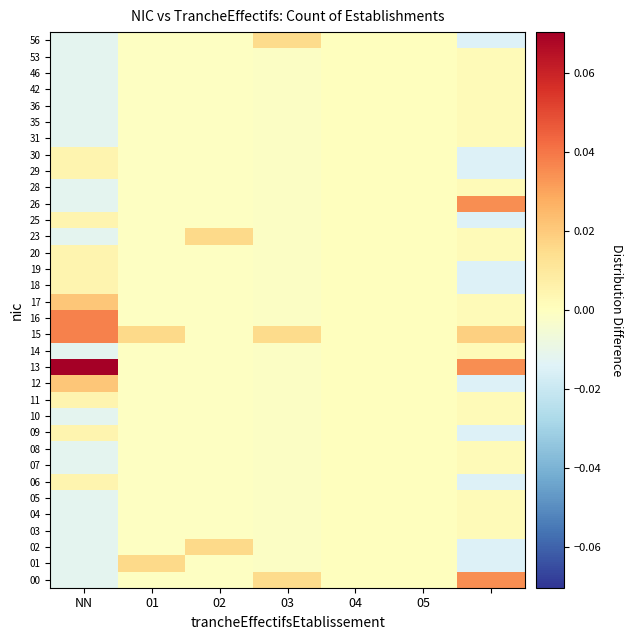

Reading left to right, extract all data points from this chart.

00: -0.0	-0.0	-0.0	0.0	0.0	0.0	0.0
01: -0.0	0.0	-0.0	-0.0	0.0	0.0	-0.0
02: -0.0	-0.0	0.0	-0.0	0.0	0.0	-0.0
03: -0.0	-0.0	-0.0	-0.0	0.0	0.0	0.0
04: -0.0	-0.0	-0.0	-0.0	0.0	0.0	0.0
05: -0.0	-0.0	-0.0	-0.0	0.0	0.0	0.0
06: 0.0	-0.0	-0.0	-0.0	0.0	0.0	-0.0
07: -0.0	-0.0	-0.0	-0.0	0.0	0.0	0.0
08: -0.0	-0.0	-0.0	-0.0	0.0	0.0	0.0
09: 0.0	-0.0	-0.0	-0.0	0.0	0.0	-0.0
10: -0.0	-0.0	-0.0	-0.0	0.0	0.0	0.0
11: 0.0	-0.0	-0.0	-0.0	0.0	0.0	0.0
12: 0.0	-0.0	-0.0	-0.0	0.0	0.0	-0.0
13: 0.1	-0.0	-0.0	-0.0	0.0	0.0	0.0
14: -0.0	-0.0	-0.0	-0.0	0.0	0.0	0.0
15: 0.0	0.0	-0.0	0.0	0.0	0.0	0.0
16: 0.0	-0.0	-0.0	-0.0	0.0	0.0	0.0
17: 0.0	-0.0	-0.0	-0.0	0.0	0.0	0.0
18: 0.0	-0.0	-0.0	-0.0	0.0	0.0	-0.0
19: 0.0	-0.0	-0.0	-0.0	0.0	0.0	-0.0
20: 0.0	-0.0	-0.0	-0.0	0.0	0.0	0.0
23: -0.0	-0.0	0.0	-0.0	0.0	0.0	0.0
25: 0.0	-0.0	-0.0	-0.0	0.0	0.0	-0.0
26: -0.0	-0.0	-0.0	-0.0	0.0	0.0	0.0
28: -0.0	-0.0	-0.0	-0.0	0.0	0.0	0.0
29: 0.0	-0.0	-0.0	-0.0	0.0	0.0	-0.0
30: 0.0	-0.0	-0.0	-0.0	0.0	0.0	-0.0
31: -0.0	-0.0	-0.0	-0.0	0.0	0.0	0.0
35: -0.0	-0.0	-0.0	-0.0	0.0	0.0	0.0
36: -0.0	-0.0	-0.0	-0.0	0.0	0.0	0.0
42: -0.0	-0.0	-0.0	-0.0	0.0	0.0	0.0
46: -0.0	-0.0	-0.0	-0.0	0.0	0.0	0.0
53: -0.0	-0.0	-0.0	-0.0	0.0	0.0	0.0
56: -0.0	-0.0	-0.0	0.0	0.0	0.0	-0.0